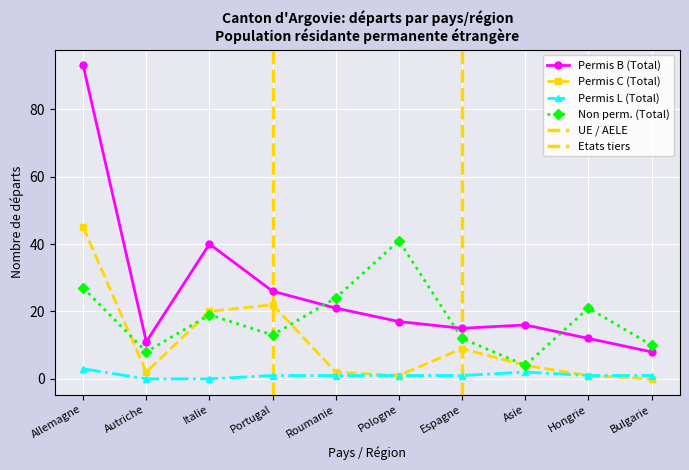

Reading right to left, what are all the values shown in this chart?

Permis B (Total): 8	12	16	15	17	21	26	40	11	93
Permis C (Total): 0	1	4	9	1	2	22	20	2	45
Permis L (Total): 1	1	2	1	1	1	1	0	0	3
Non perm. (Total): 10	21	4	12	41	24	13	19	8	27